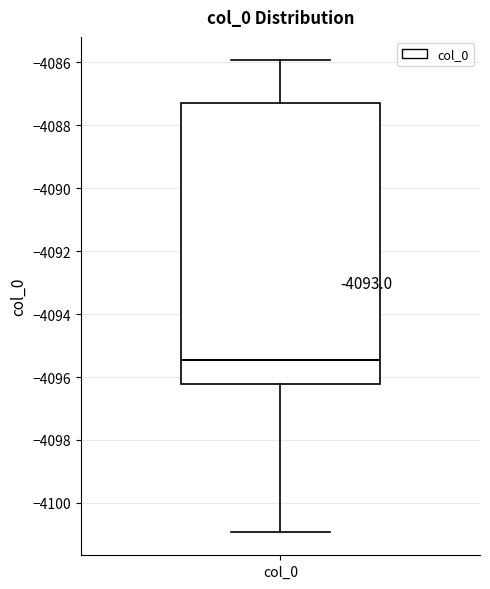

Transcribe this box plot: give where the median line is, the range the box spans, and where the two whiskers end, as read against the y-axis. The values are not printed on the chart, so give them approximately, as read against the axis.

median -4095.4, box -4096.2 to -4087.2, whiskers -4101.0 to -4086.0